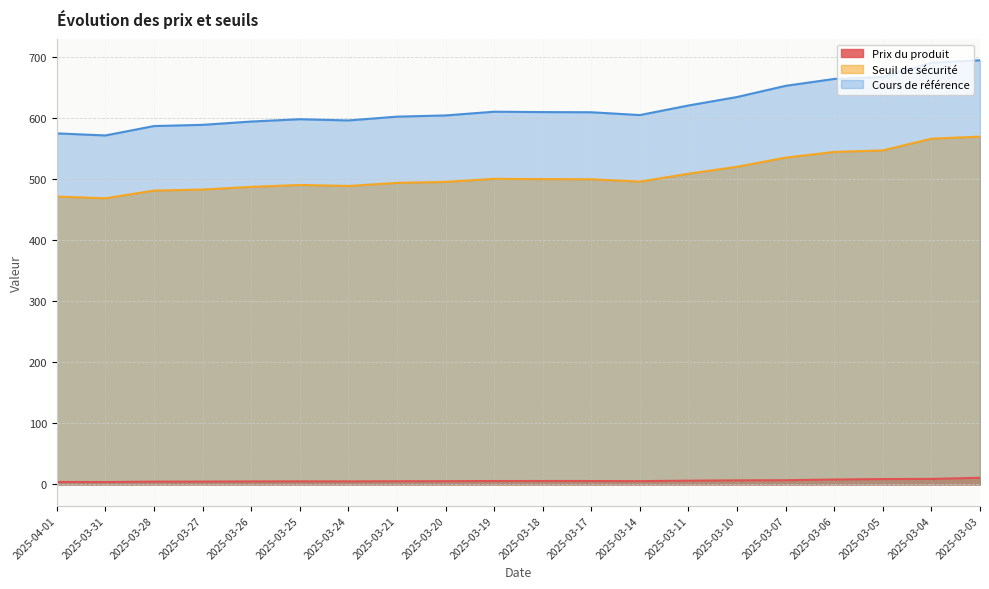

Which has a higher value, 2025-03-14 or 2025-03-17?

2025-03-17